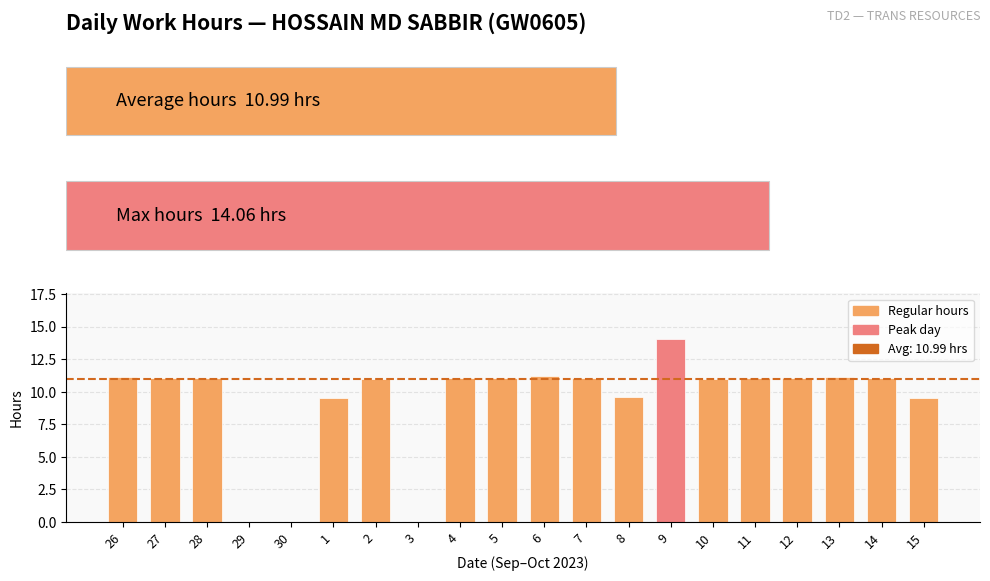

The value at 26 is 7.8. True or false?

False